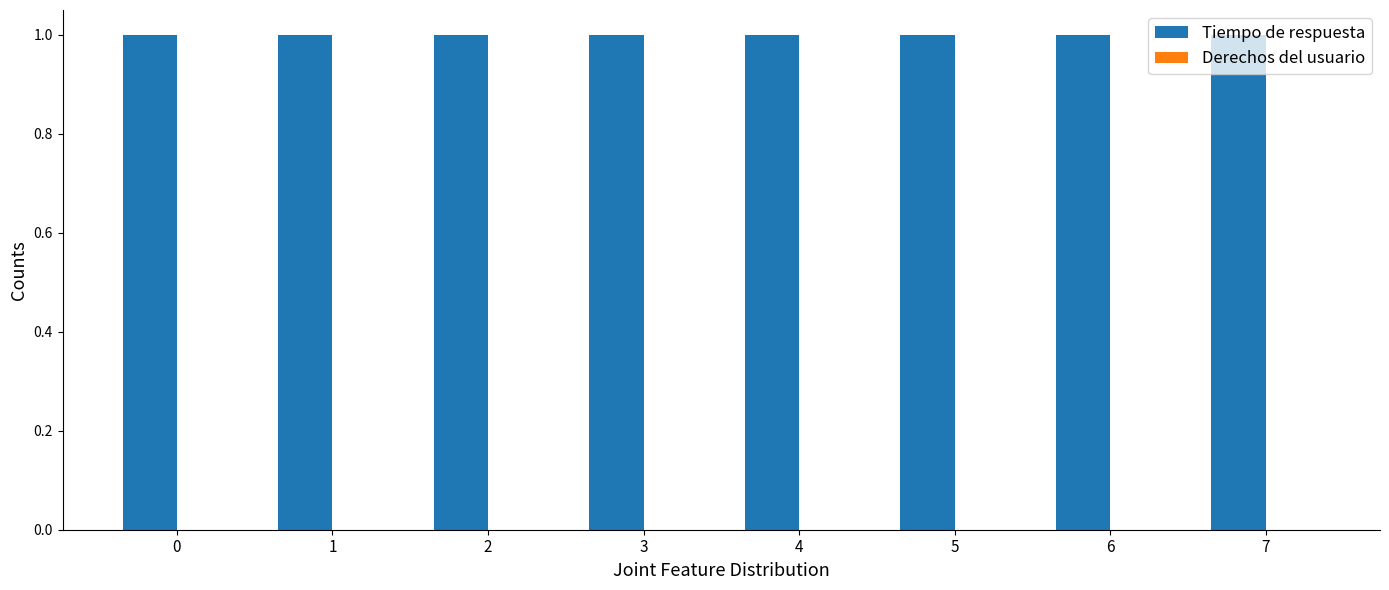

Reading left to right, extract all data points from this chart.

Tiempo de respuesta: 1	1	1	1	1	1	1	1
Derechos del usuario: 0	0	0	0	0	0	0	0